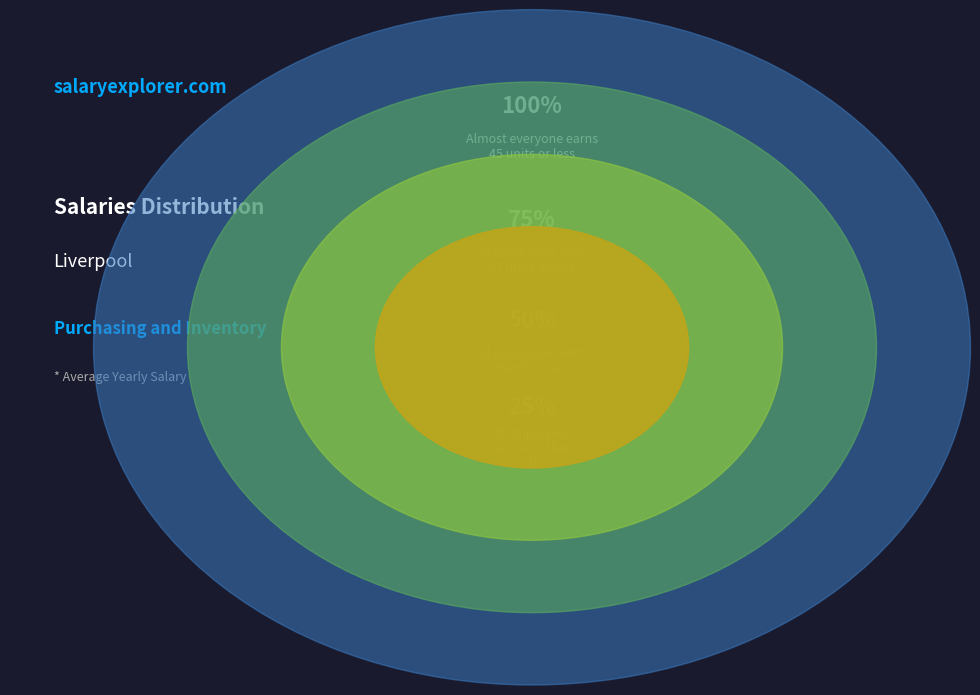

True or false: 6 accounts for 13% of the total.

True